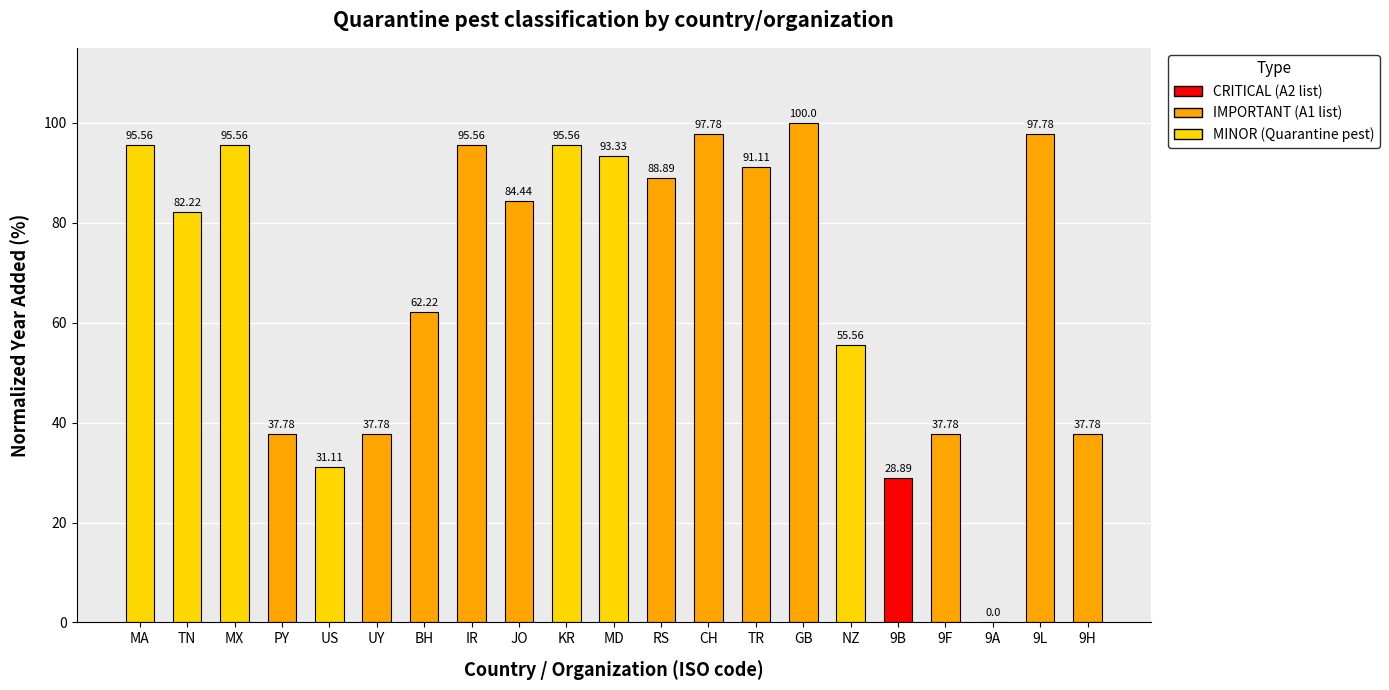

Count the number of categories in the chart.

21